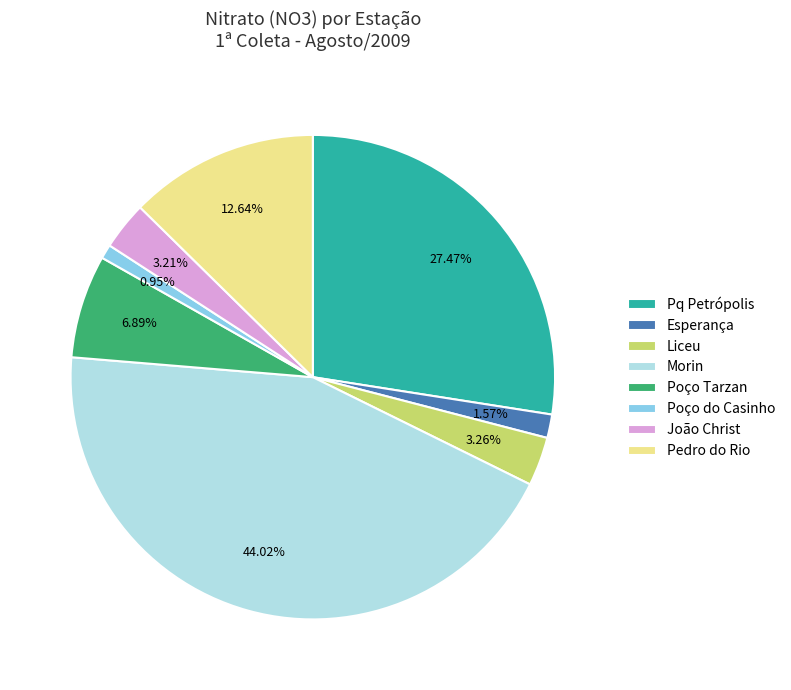

To the nearest percent, what is the combined percentage of Pedro do Rio and Poço do Casinho?

14%